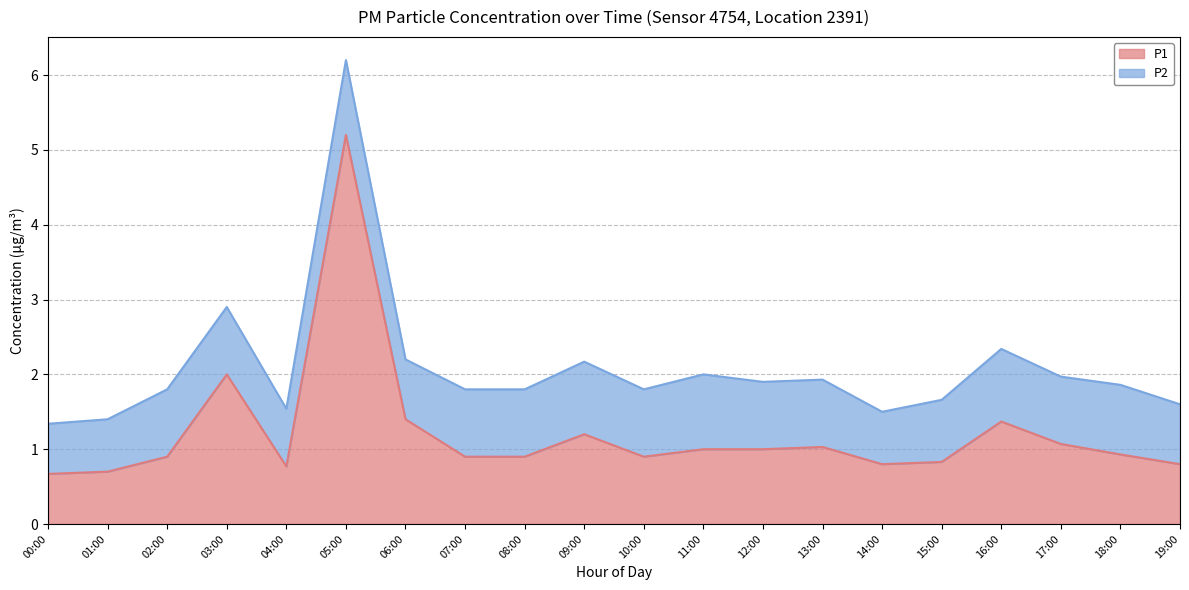

Is it true that the value at 11:00 is 1.0?

True